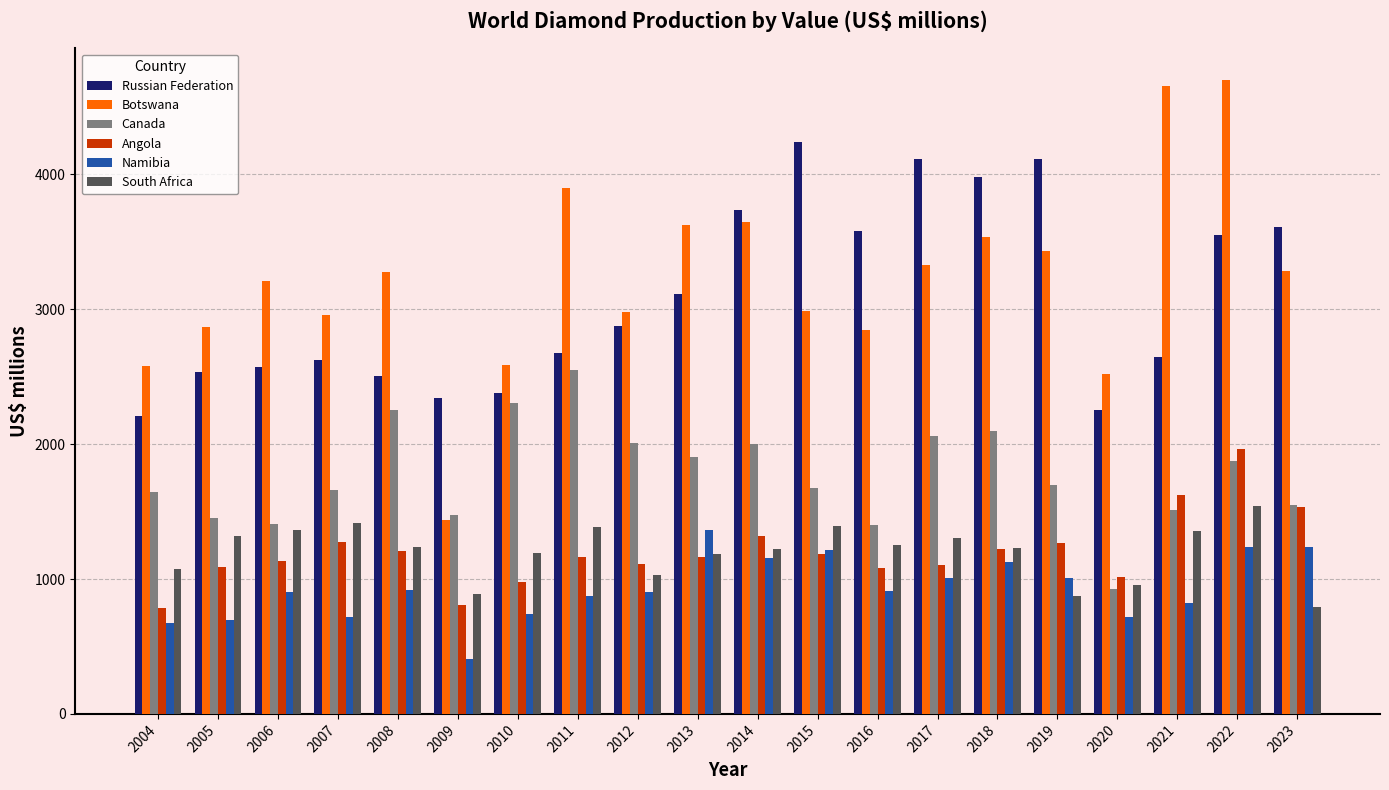

At which category is the sum across all series the highest?

2022